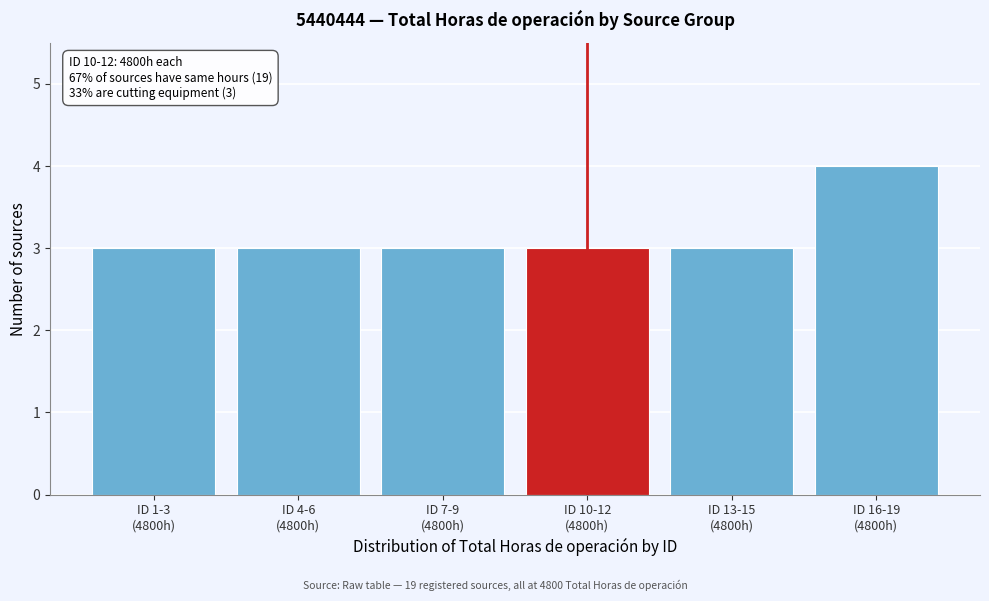

Reading right to left, what are all the values shown in this chart?

4	3	3	3	3	3